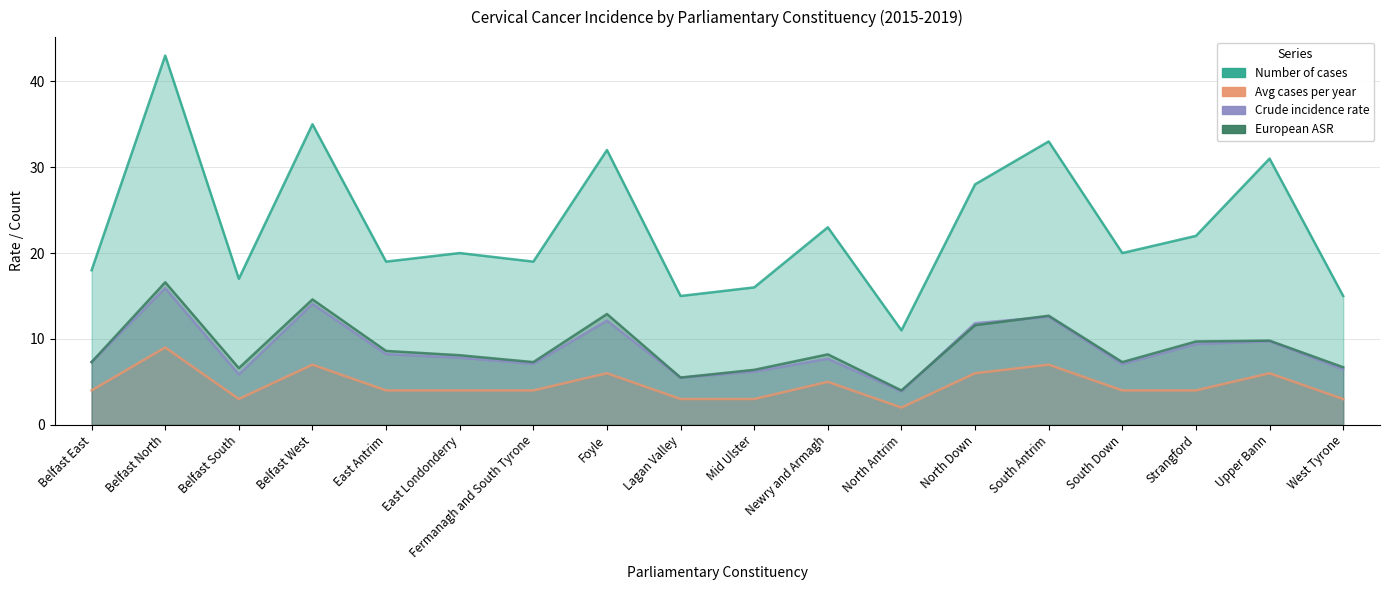

Which series has the largest total across all categories?

Number of cases